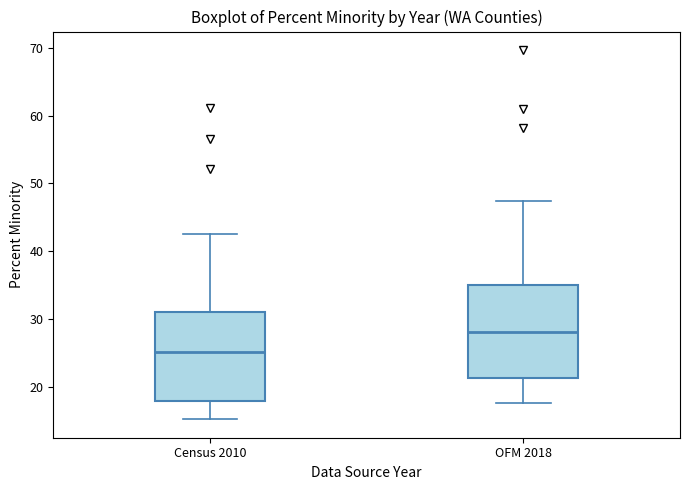

Where is the lower edge of the box for Census 2010 on the y-axis? The values are not printed on the chart, so give them approximately, as read against the axis.

18